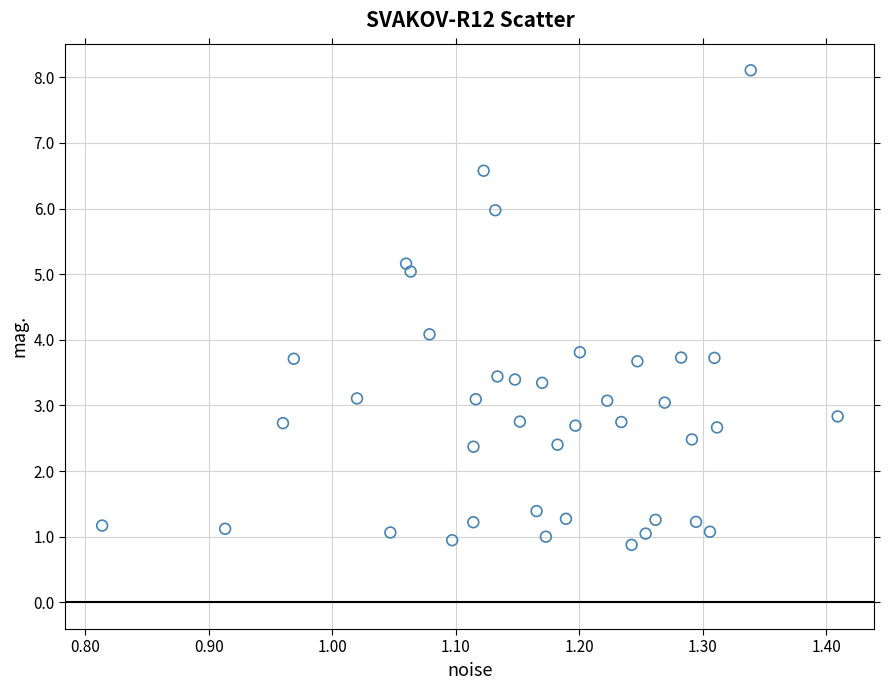

What is the range of X values (max minus min)?

0.6